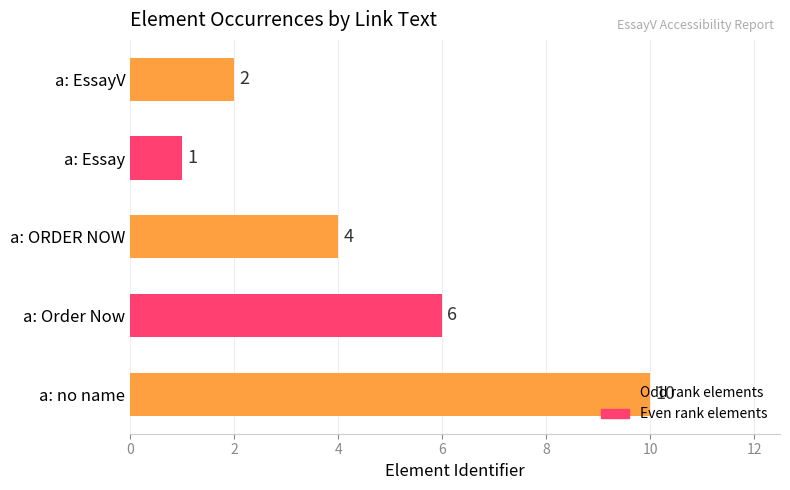

What is the sum of all values?

23